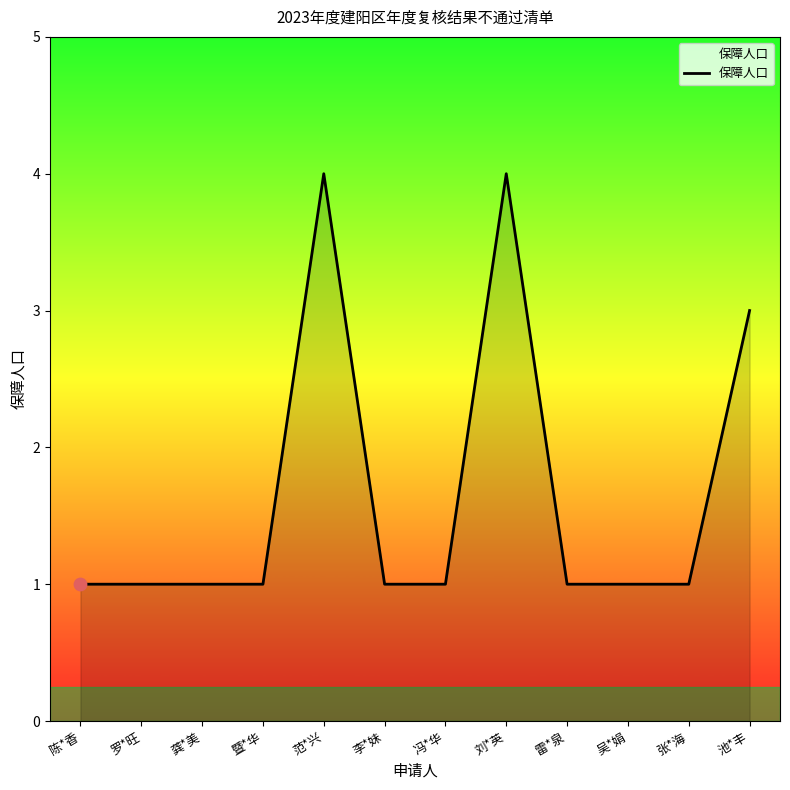

What is the change in value from 吴*娟 to 池*丰?

+2